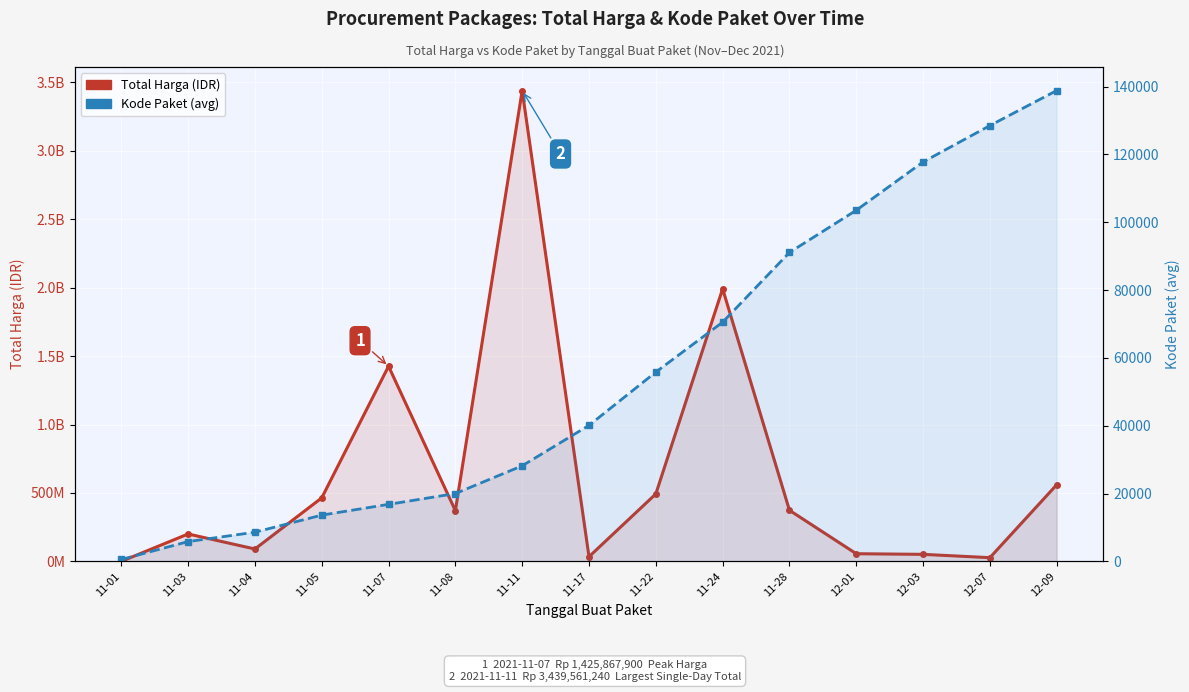

What is the label of the 8th point from the left?

11-17